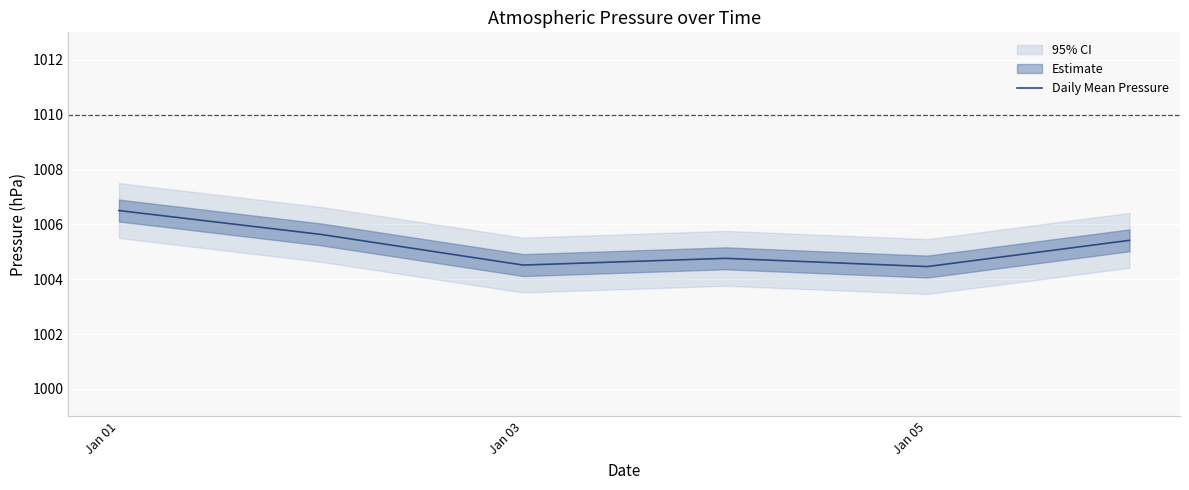

At which category does the chart reach its peak across all series?

Jan 01